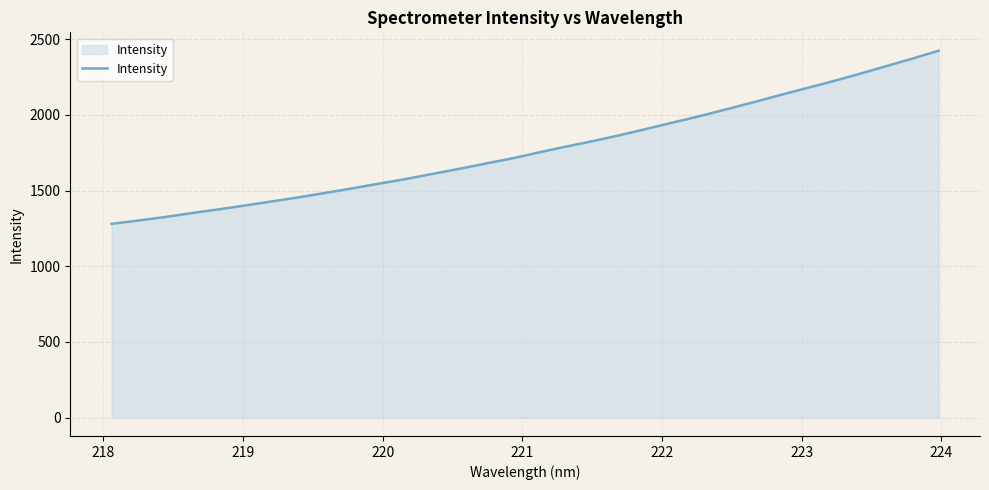

What is the greatest value displayed?

2423.9